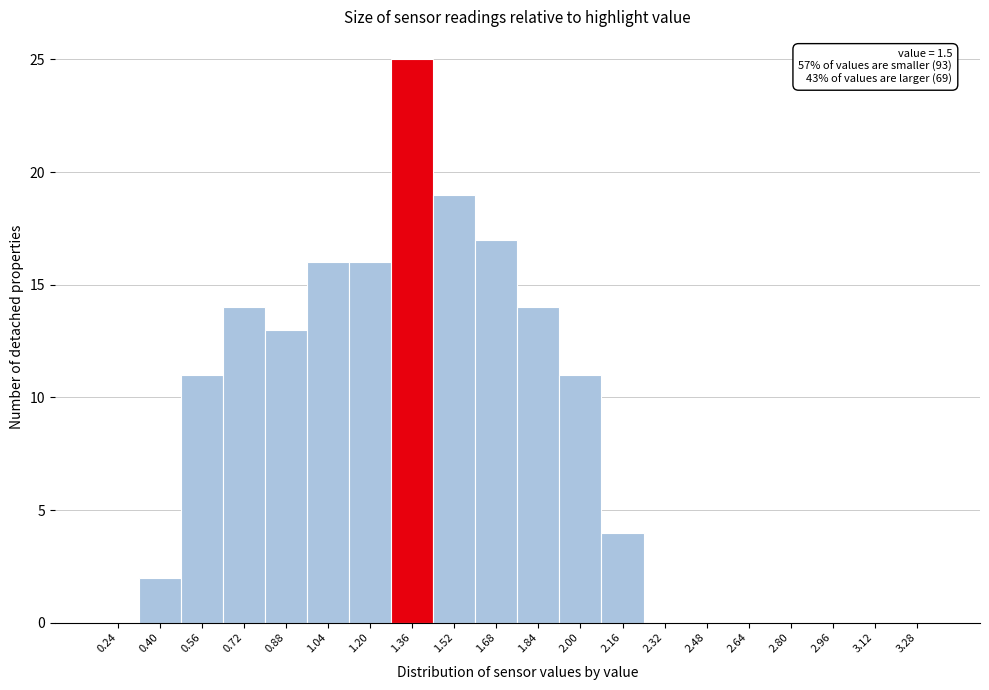

Reading right to left, what are all the values shown in this chart?

3.28=0	3.12=0	2.96=0	2.80=0	2.64=0	2.48=0	2.32=0	2.16=4	2.00=11	1.84=14	1.68=17	1.52=19	1.36=25	1.20=16	1.04=16	0.88=13	0.72=14	0.56=11	0.40=2	0.24=0